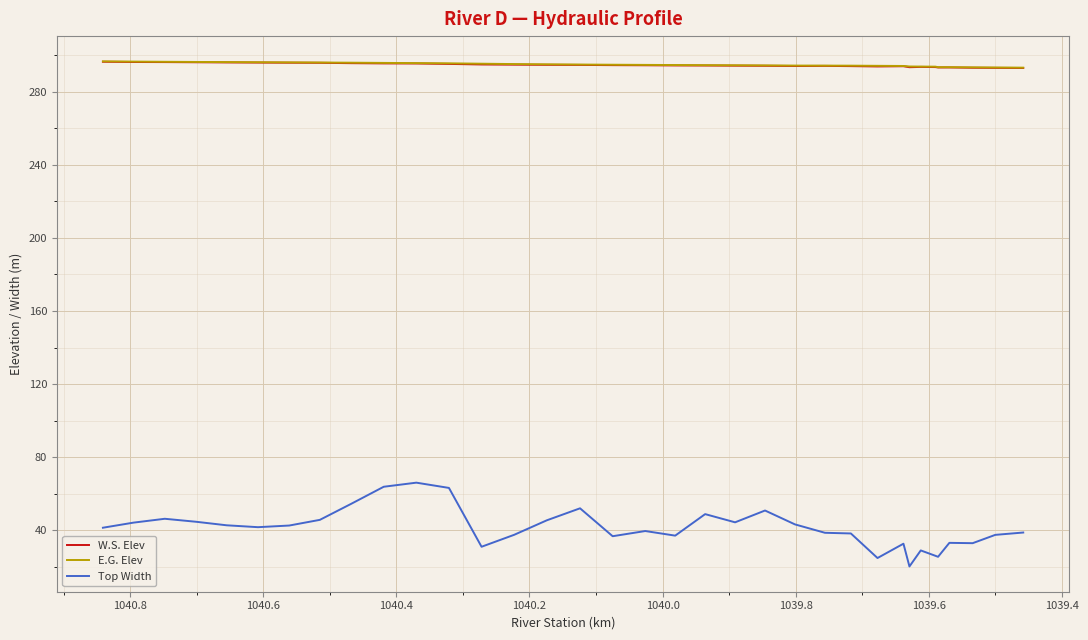

Rank the series by their maximum value, from lowest to highest.

Top Width, W.S. Elev, E.G. Elev